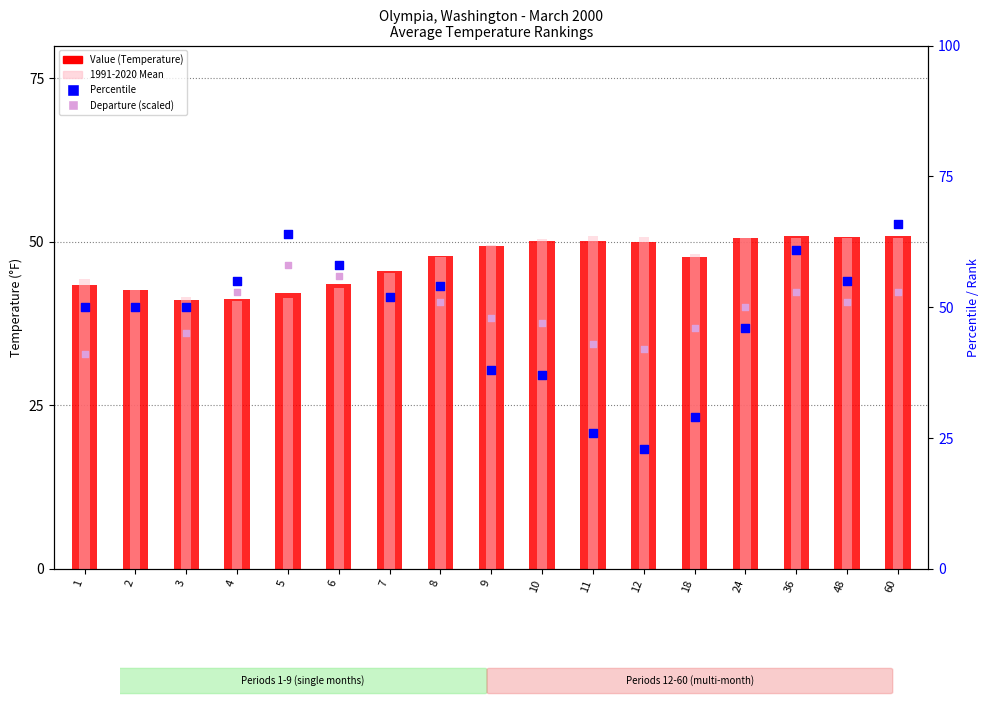

Which series has the largest total across all categories?

Departure (scaled)